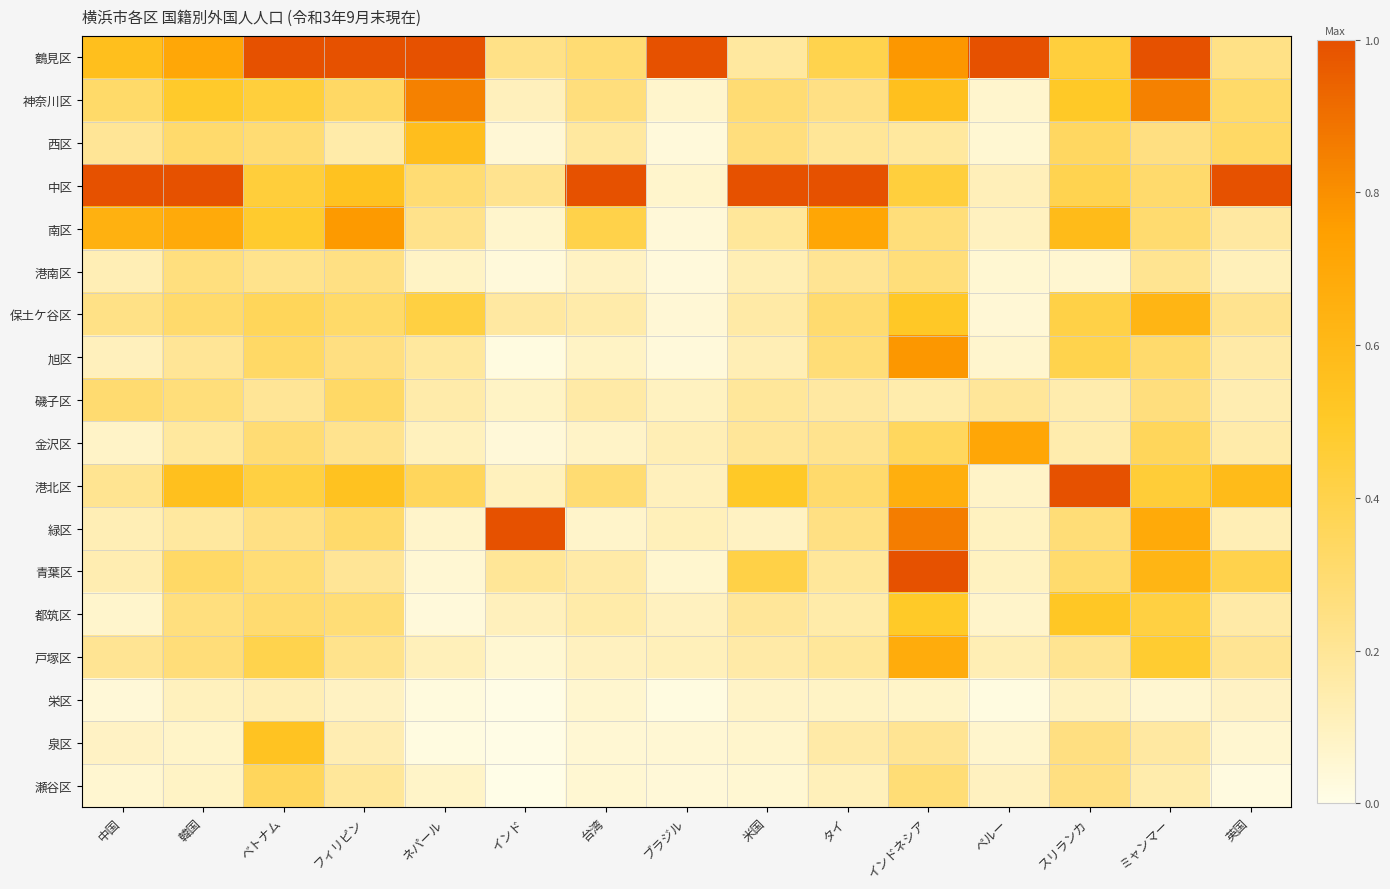

How many series are shown in this chart?

18